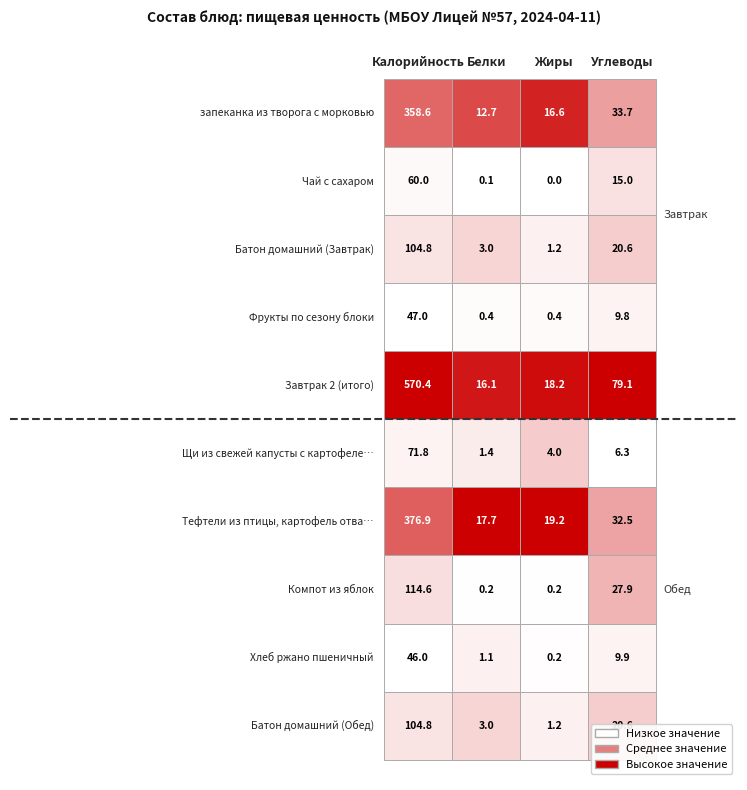

Reading left to right, extract all data points from this chart.

Калорийность: 0=358.6	1=60.0	2=104.8	3=47.0	4=570.4	5=71.8	6=376.9	7=114.6	8=46.0	9=104.8
Белки: 0=12.7	1=0.1	2=3.0	3=0.4	4=16.1	5=1.4	6=17.7	7=0.2	8=1.1	9=3.0
Жиры: 0=16.6	1=0.0	2=1.2	3=0.4	4=18.2	5=4.0	6=19.2	7=0.2	8=0.2	9=1.2
Углеводы: 0=33.7	1=15.0	2=20.6	3=9.8	4=79.1	5=6.3	6=32.5	7=27.9	8=9.9	9=20.6